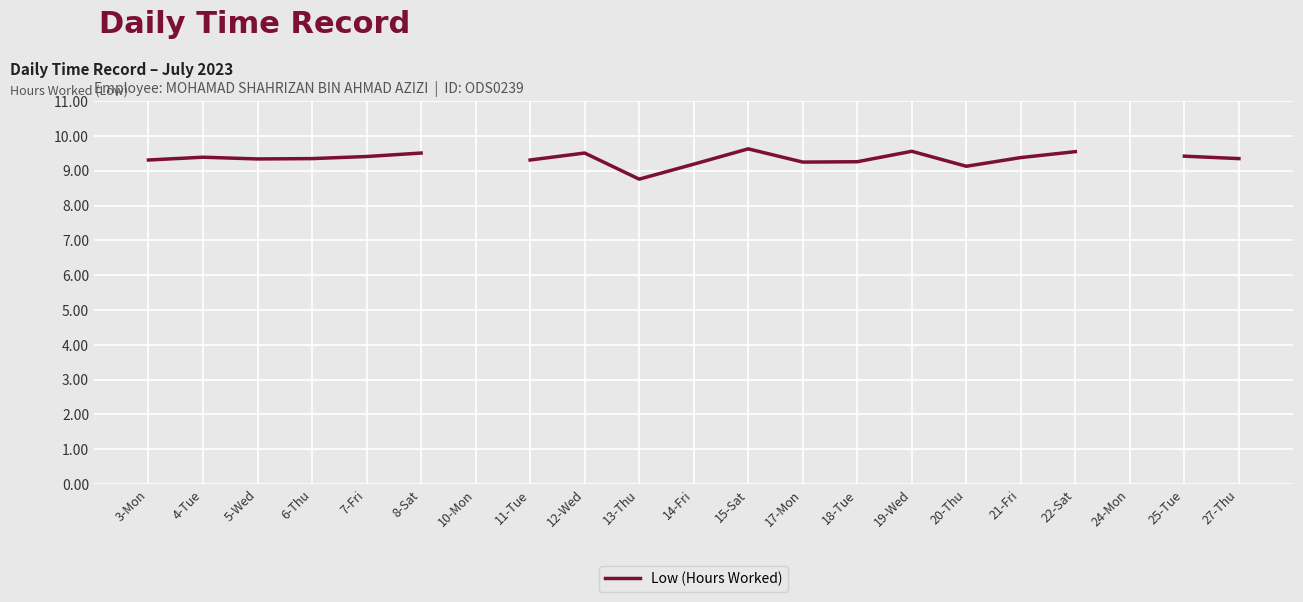

True or false: the data shows 14.3 at 14-Fri.

False